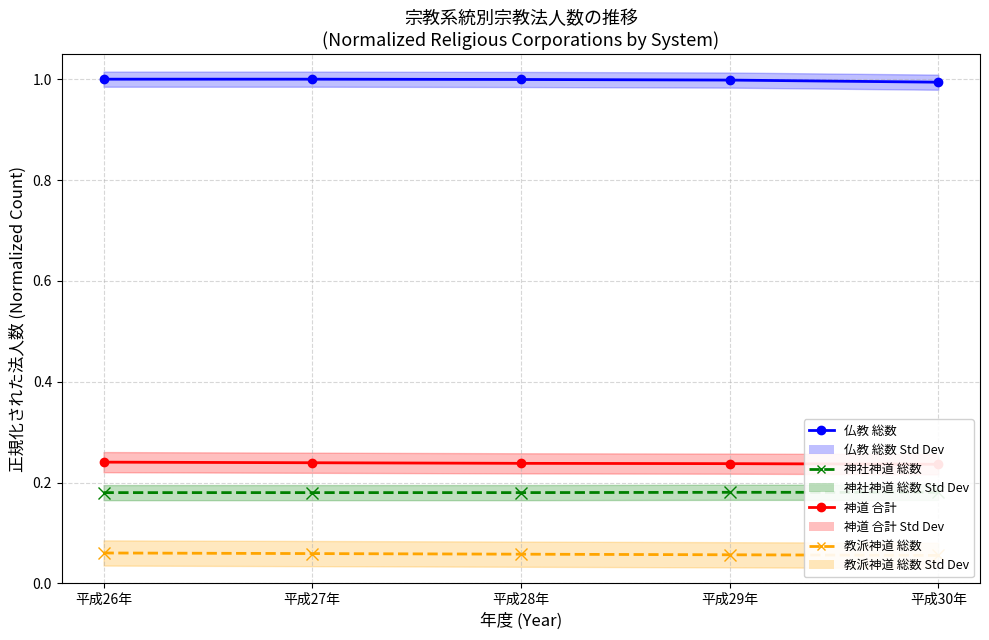

What is the minimum value shown in the chart?

0.1